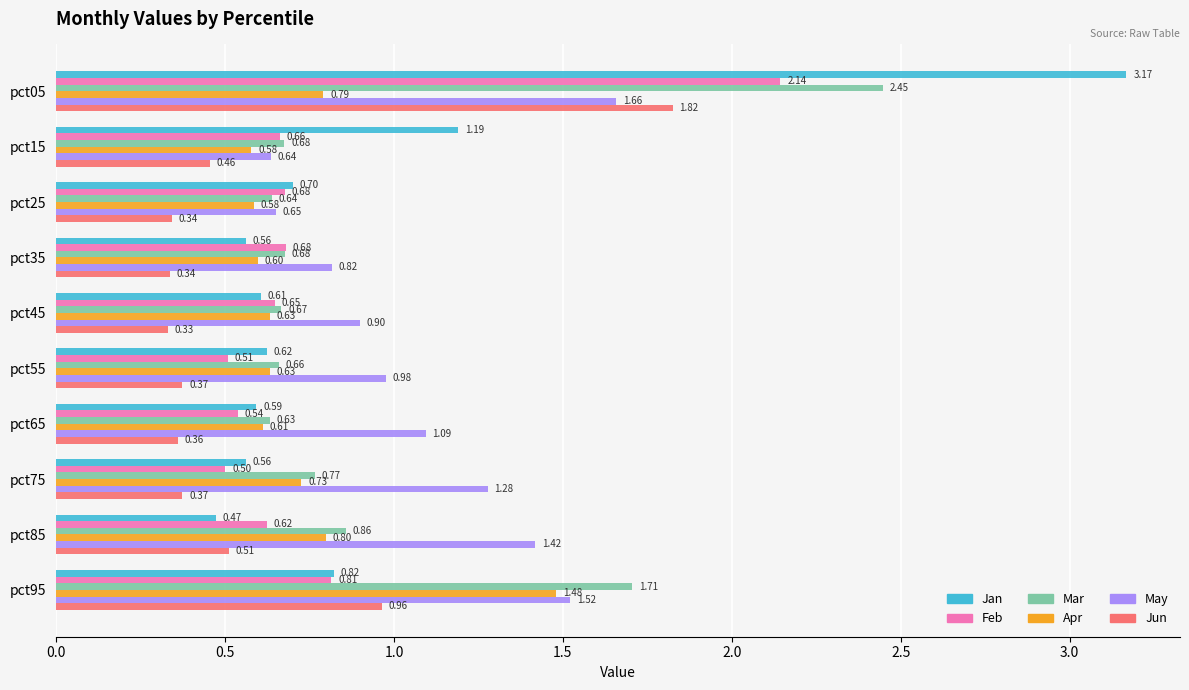

Rank the series at pct85 from lowest to highest value.

Jan, Jun, Feb, Apr, Mar, May